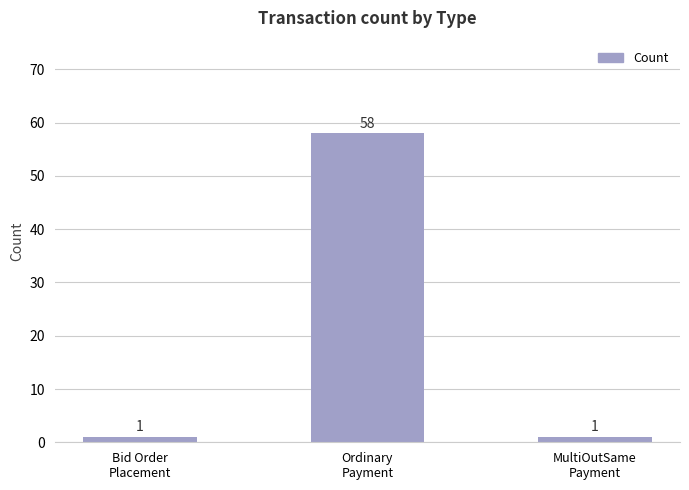

How many values are between 1 and 58?

3